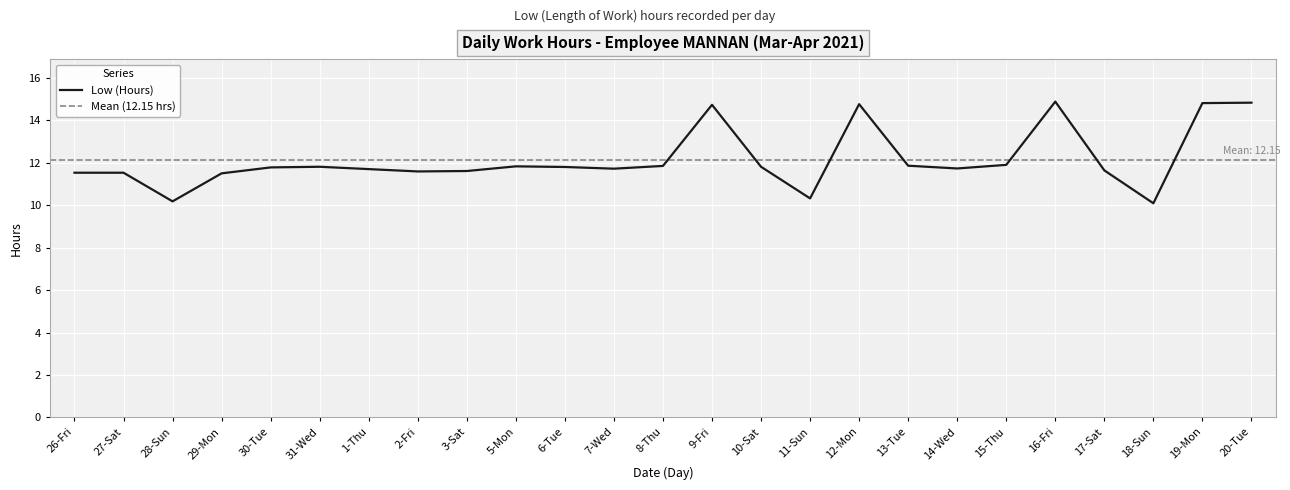

What is the ratio of the value at 28-Sun to the value at 5-Mon?

0.9